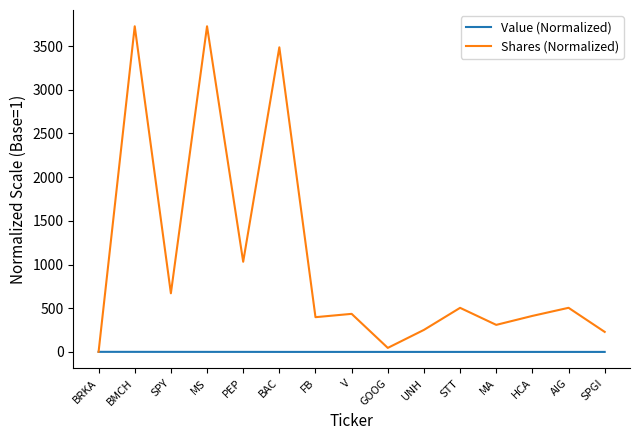

Where does the Shares (Normalized) series first go above 435?

BMCH